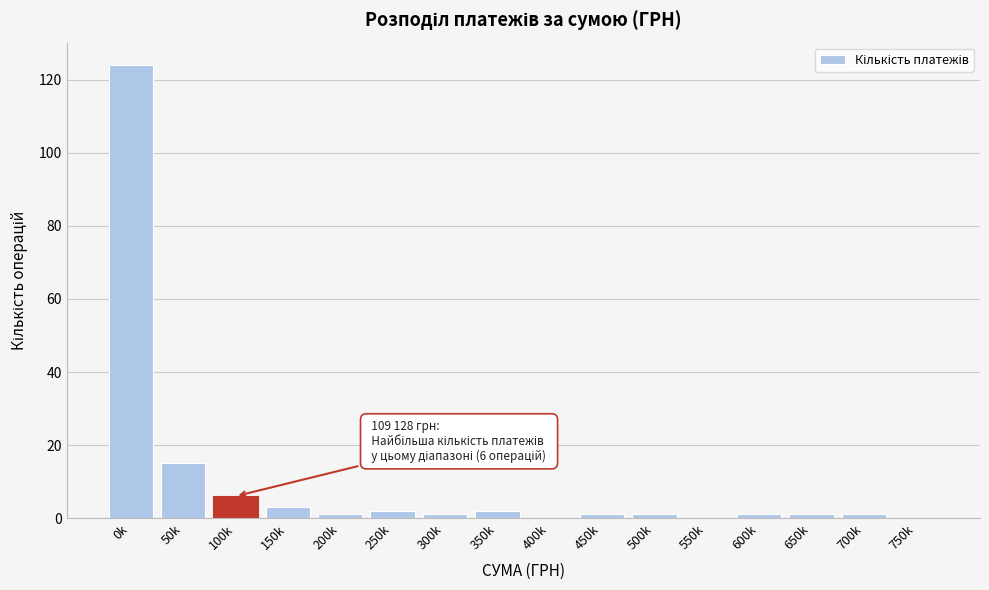

Reading left to right, transcribe all the data shown in this chart.

0k=124	50k=15	100k=6	150k=3	200k=1	250k=2	300k=1	350k=2	400k=0	450k=1	500k=1	550k=0	600k=1	650k=1	700k=1	750k=0